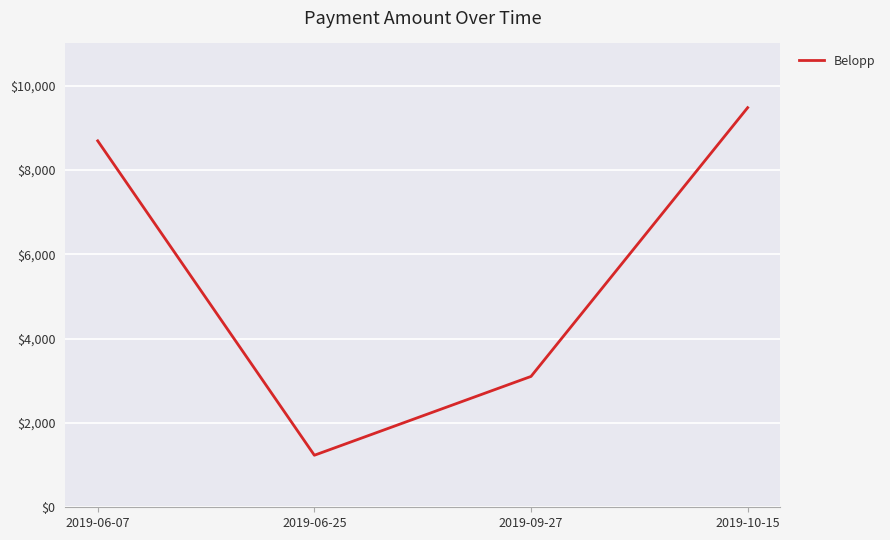

Which label corresponds to the largest value in the chart?

2019-10-15